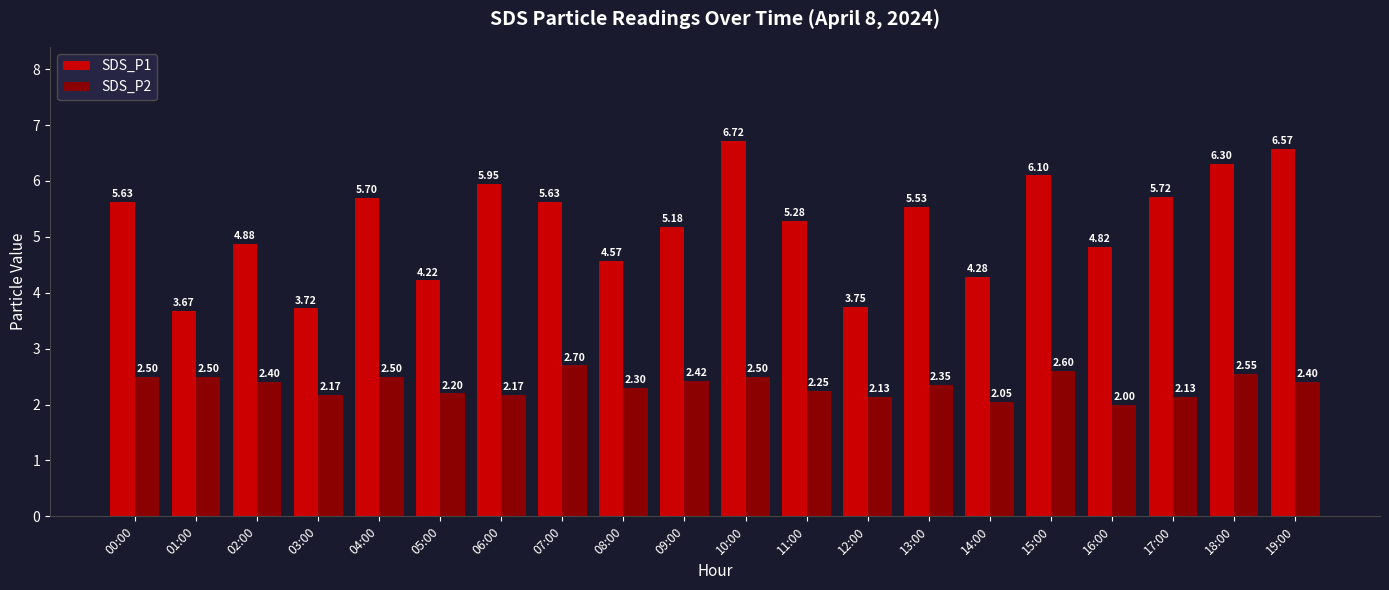

What is the spread (max minus min) of values at 13:00?

3.2